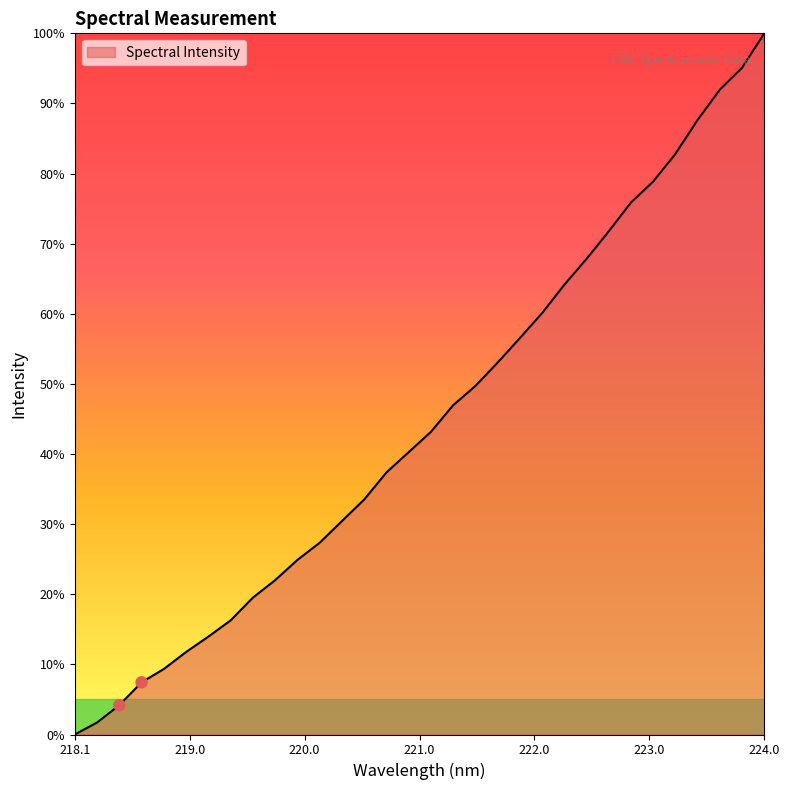

What is the greatest value displayed?

100.0